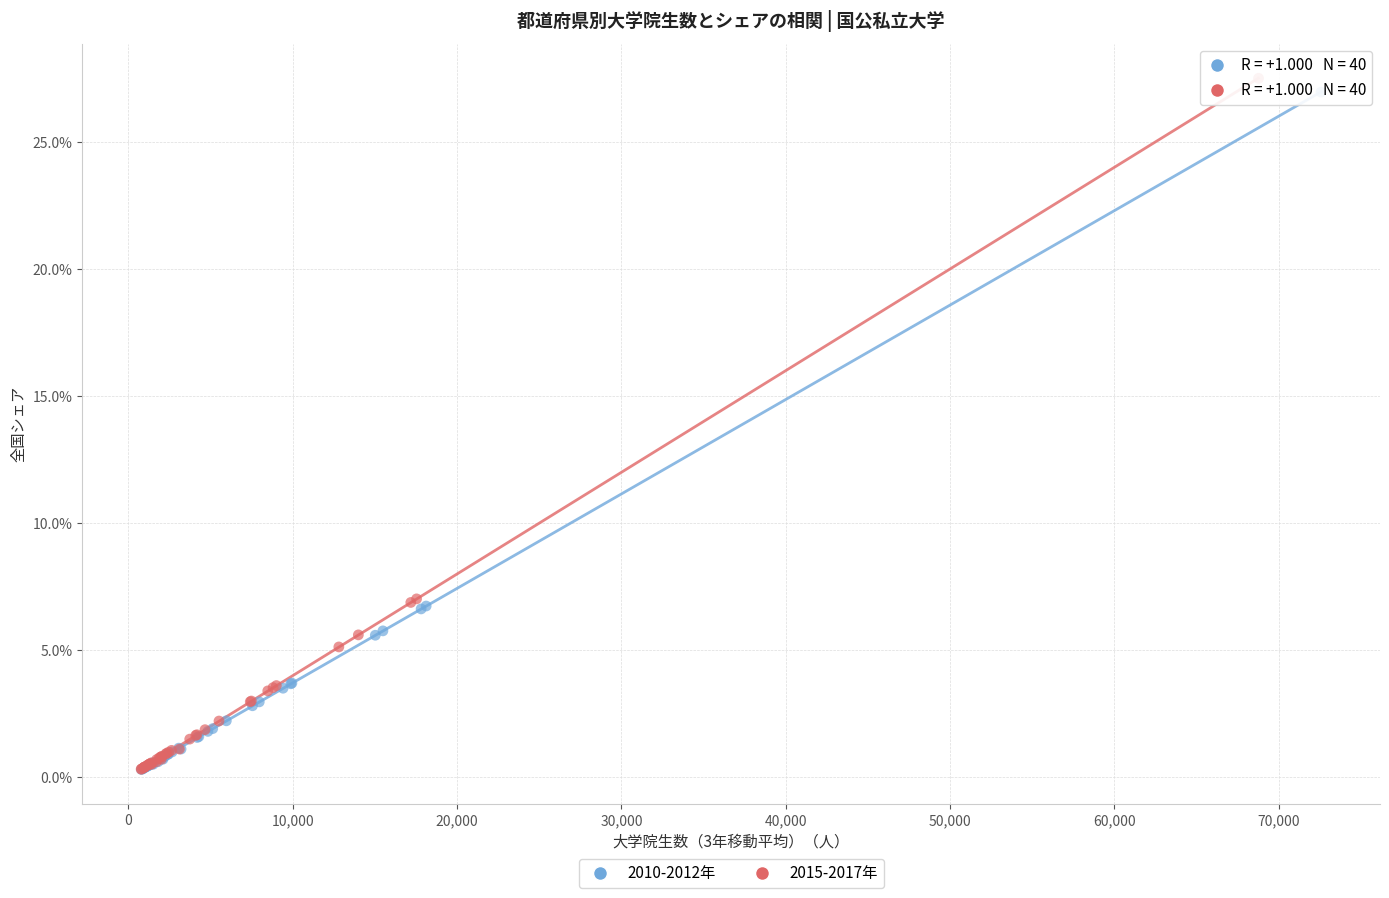

What are all the series names shown in the legend?

2010-2012年, 2015-2017年